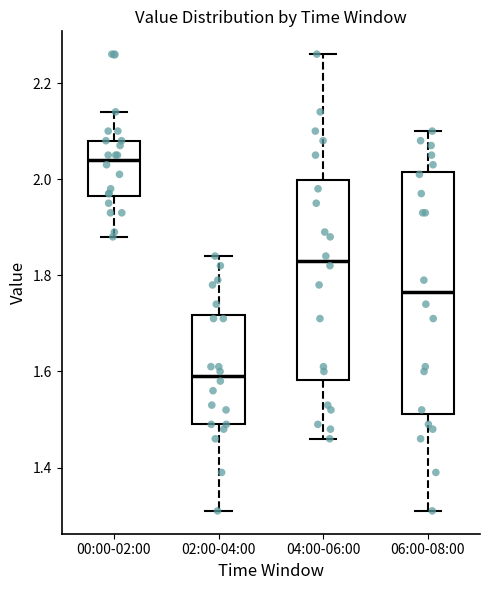

Which box is the tallest, from its lower edge to its upper edge?

06:00-08:00